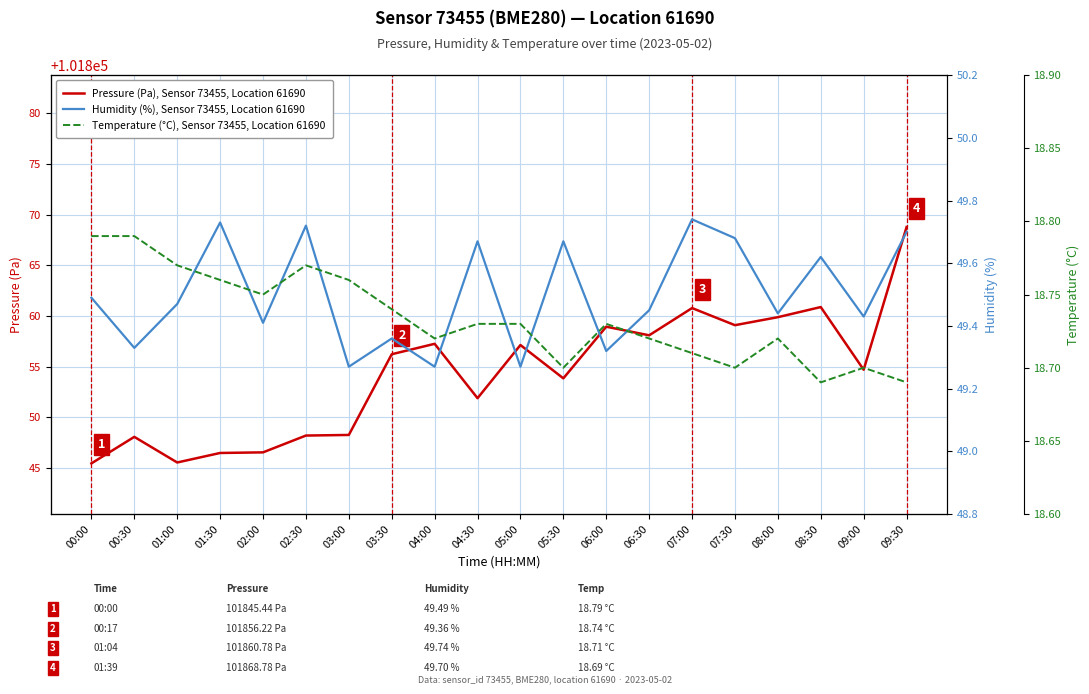

What are all the series names shown in the legend?

Pressure (Pa), Sensor 73455, Location 61690, Humidity (%), Sensor 73455, Location 61690, Temperature (°C), Sensor 73455, Location 61690